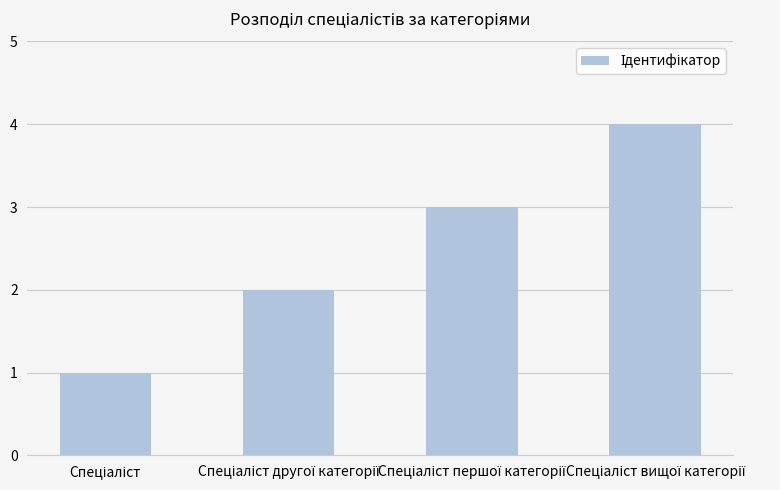

What is the greatest value displayed?

4